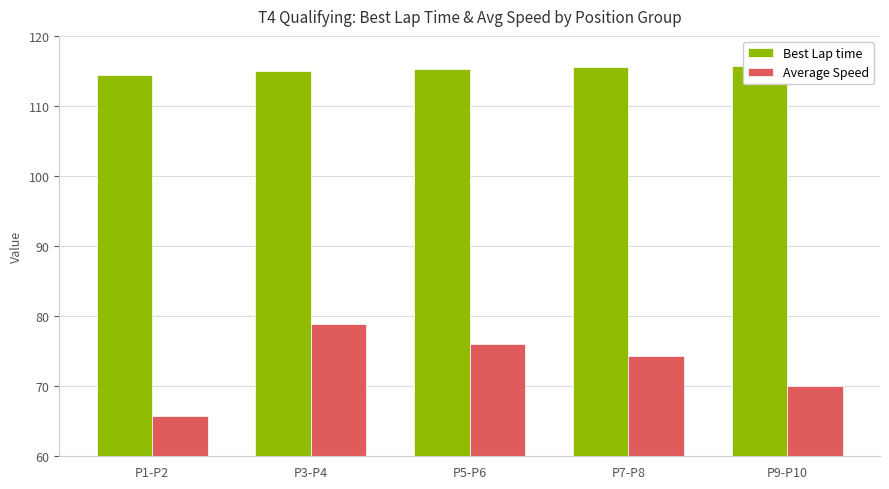

Which label corresponds to the smallest value in the chart?

P1-P2